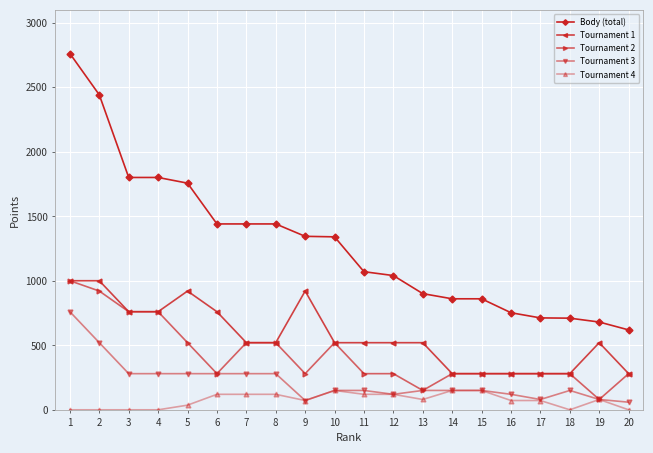

Which series has the largest range (max minus min)?

Body (total)